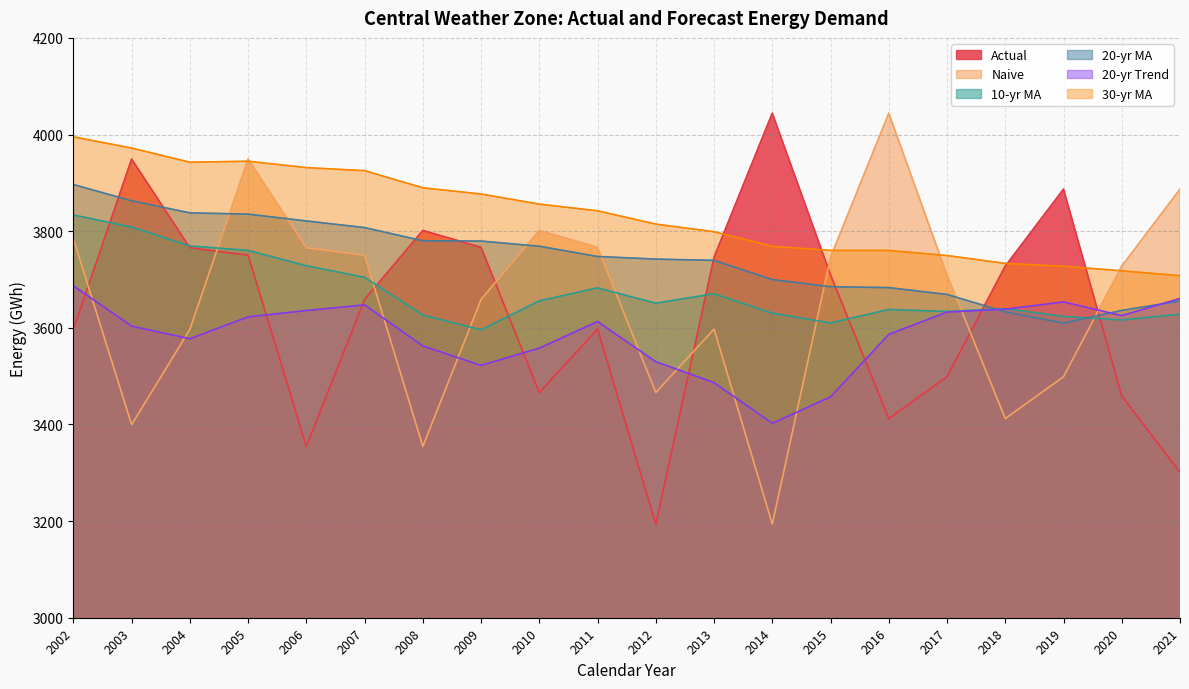

How many distinct data groups are displayed?

6